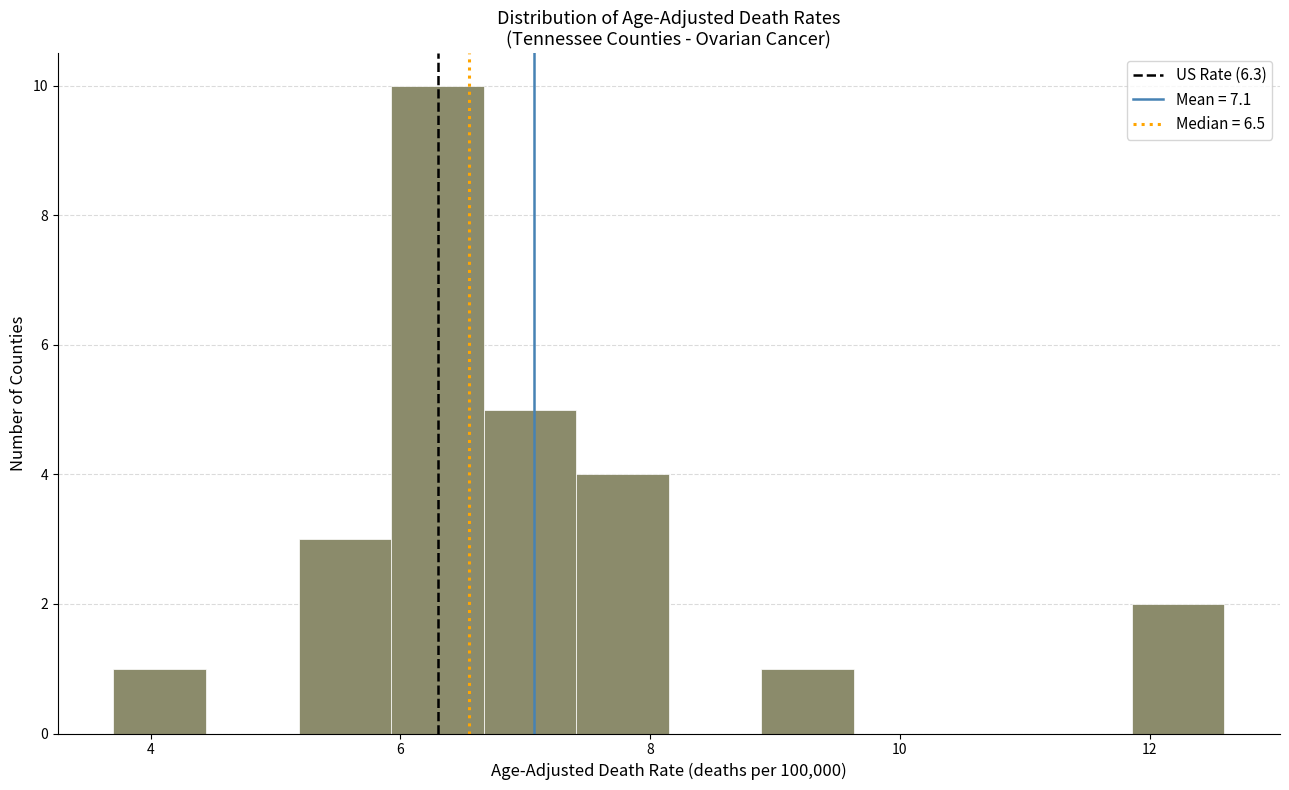

Around what value on the x-axis is the tallest bar? Give the approximate position of its centre, as read against the axis.

6.2